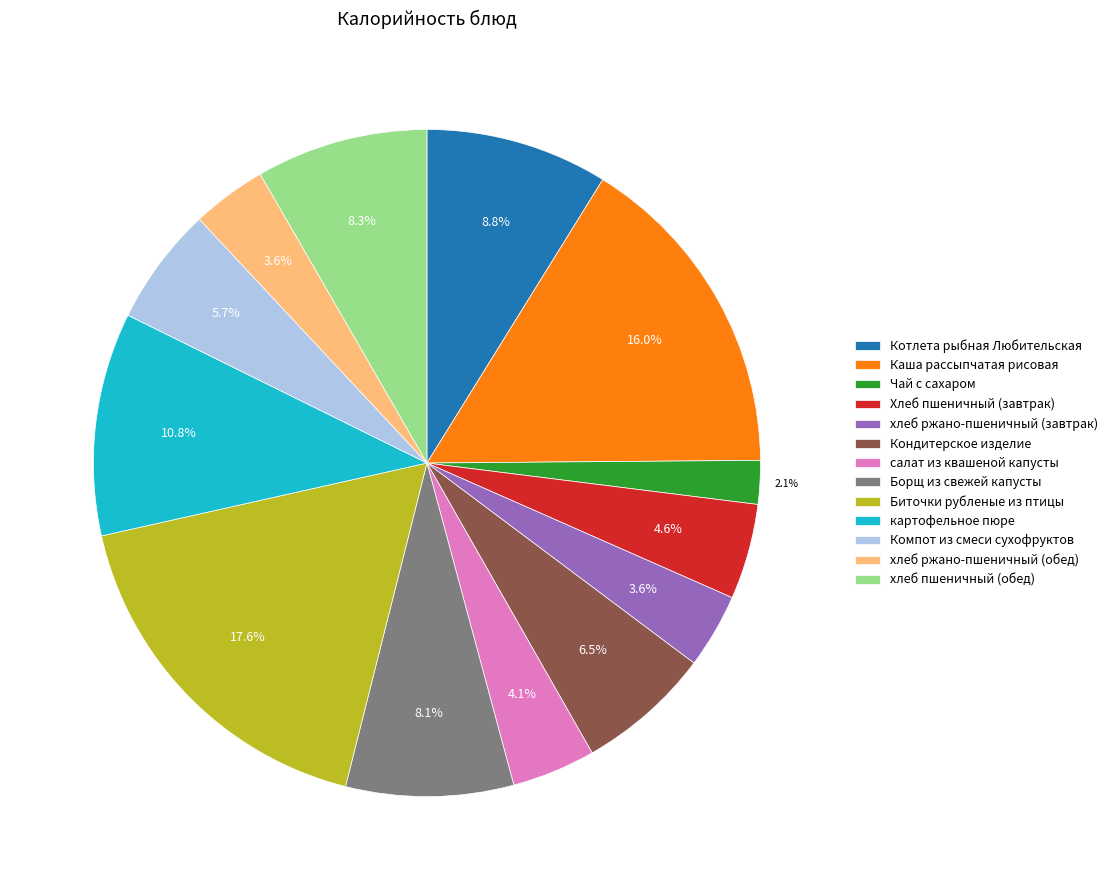

What is the smallest slice in the pie chart?

Чай с сахаром